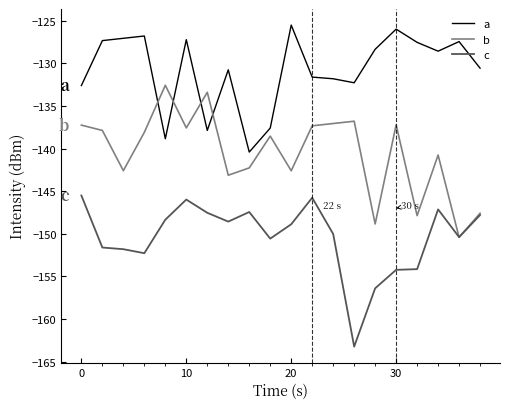

Which series has the largest total across all categories?

a